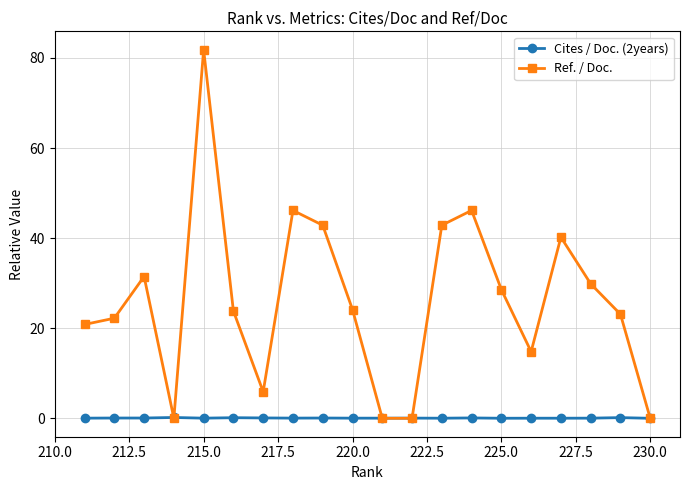

Which series has the largest range (max minus min)?

Ref. / Doc.